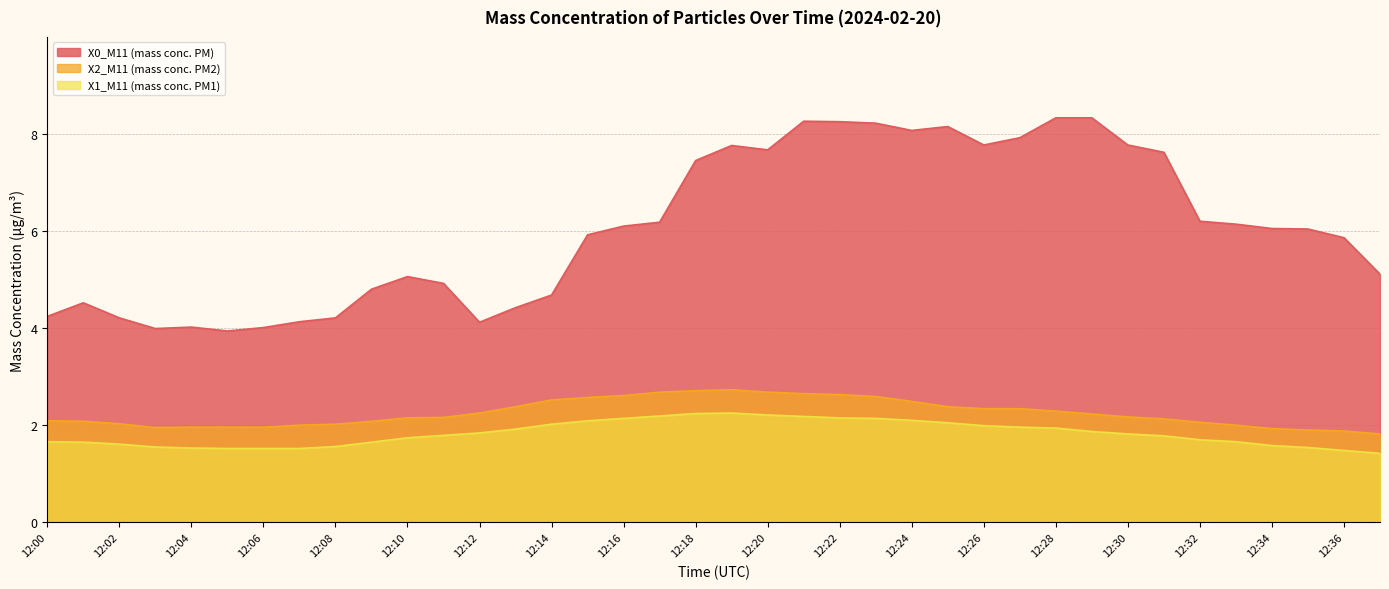

What is the value of the X1_M11 (mass conc. PM1) point at the 36th from the left?

1.5